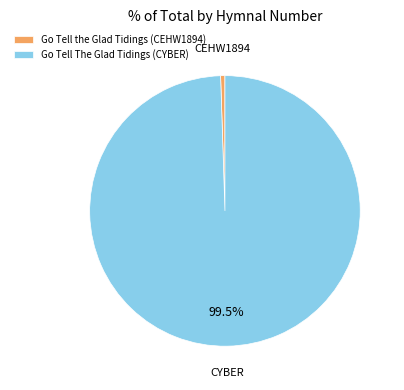

How many slices are in this pie chart?

2